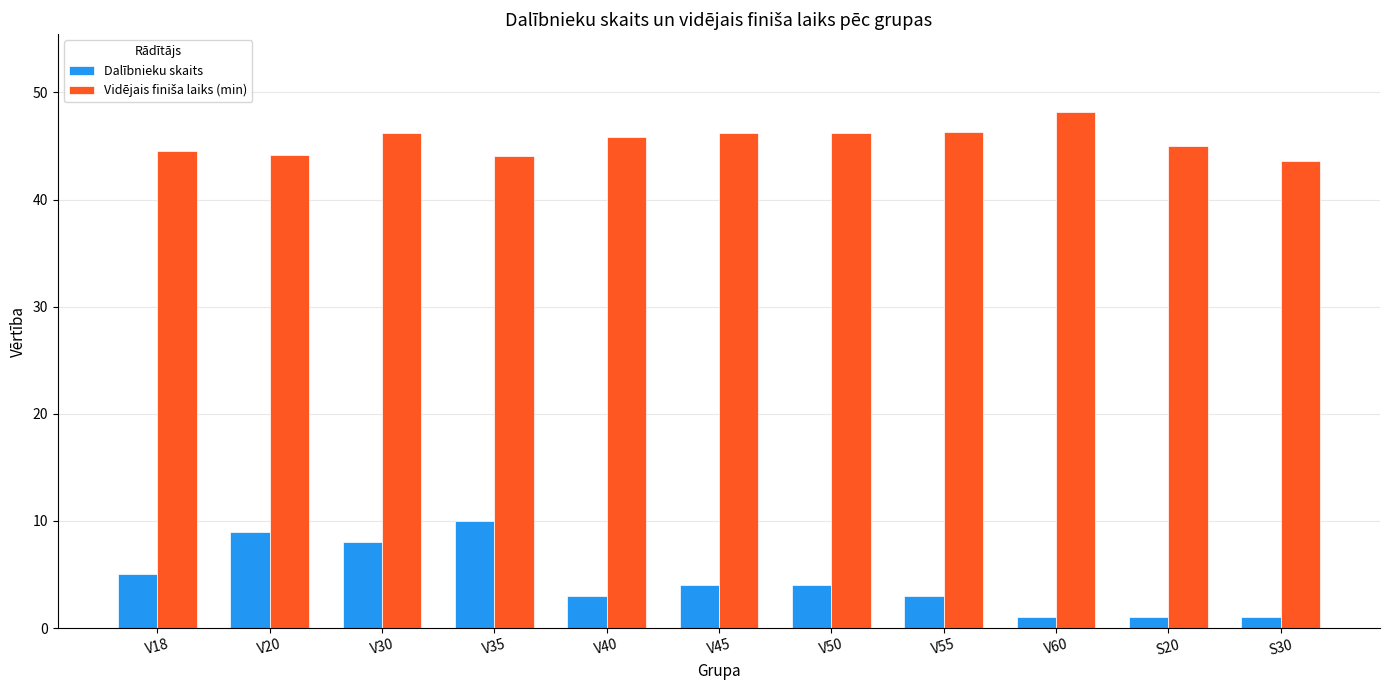

What is the sum of all Dalībnieku skaits values?

49.0